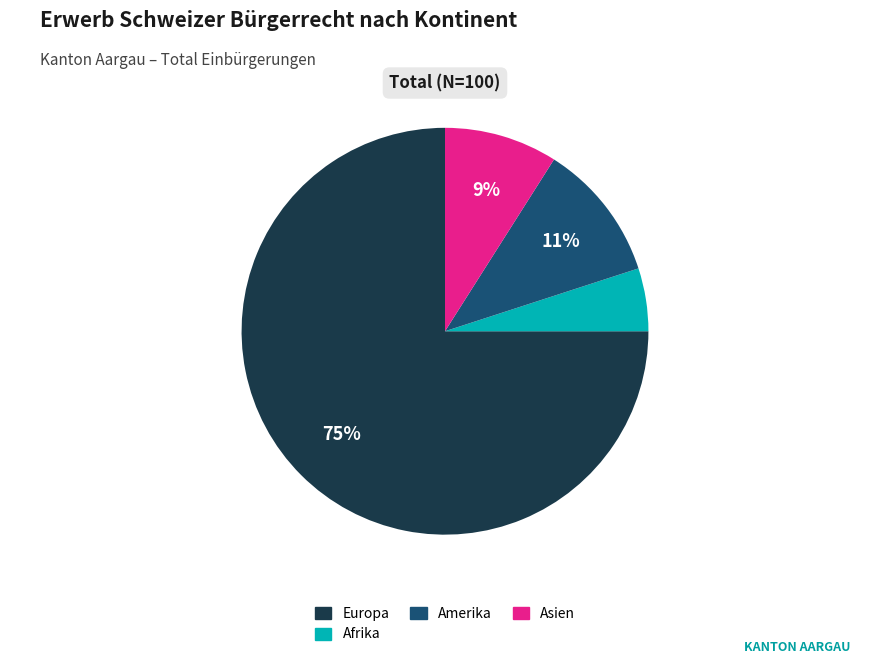

Does any single category account for the majority?

Yes